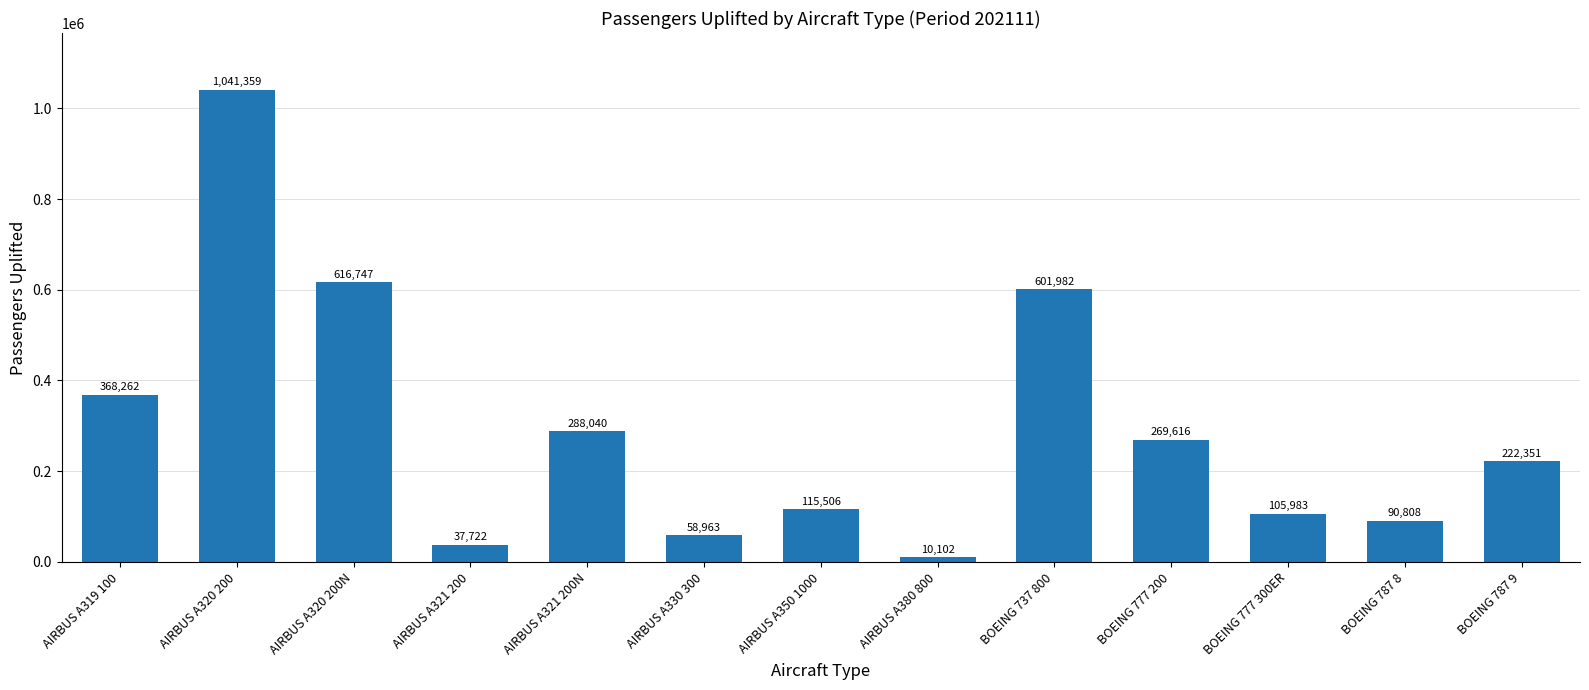

What is the sum of the values at AIRBUS A319 100 and AIRBUS A350 1000?

483768